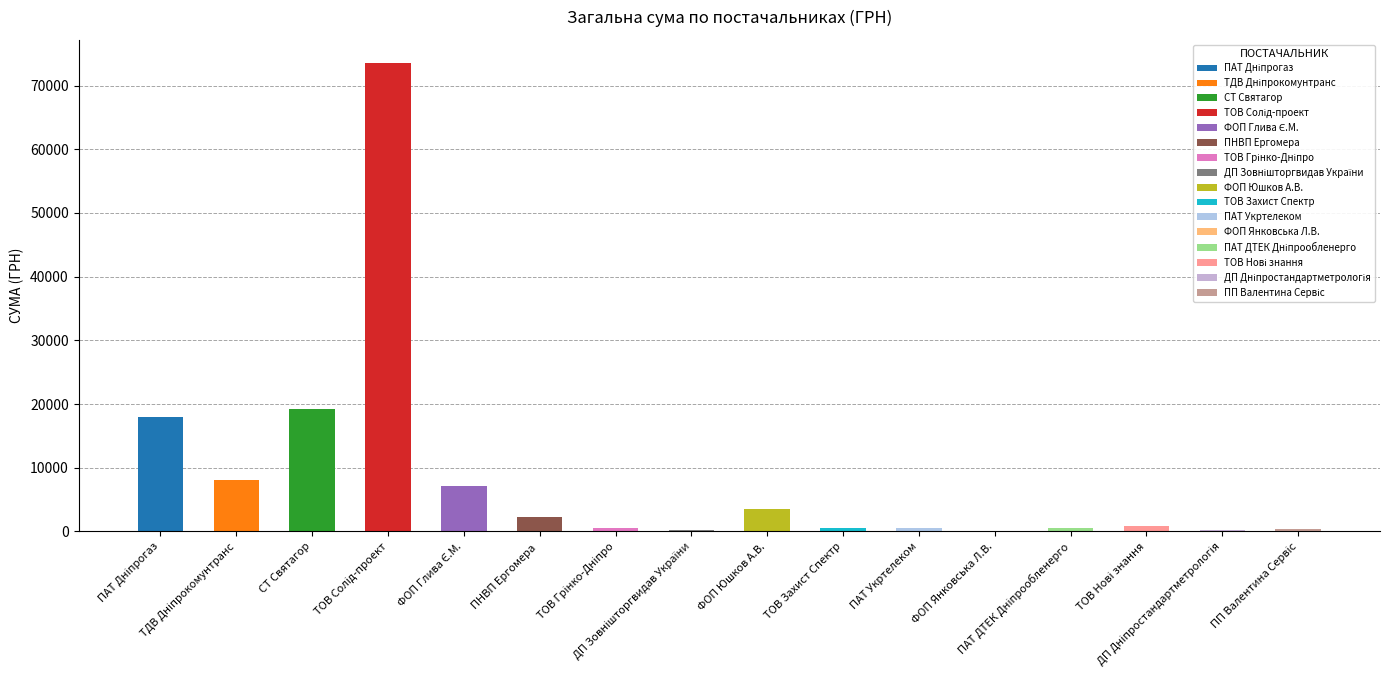

What is the maximum value shown in the chart?

73490.0